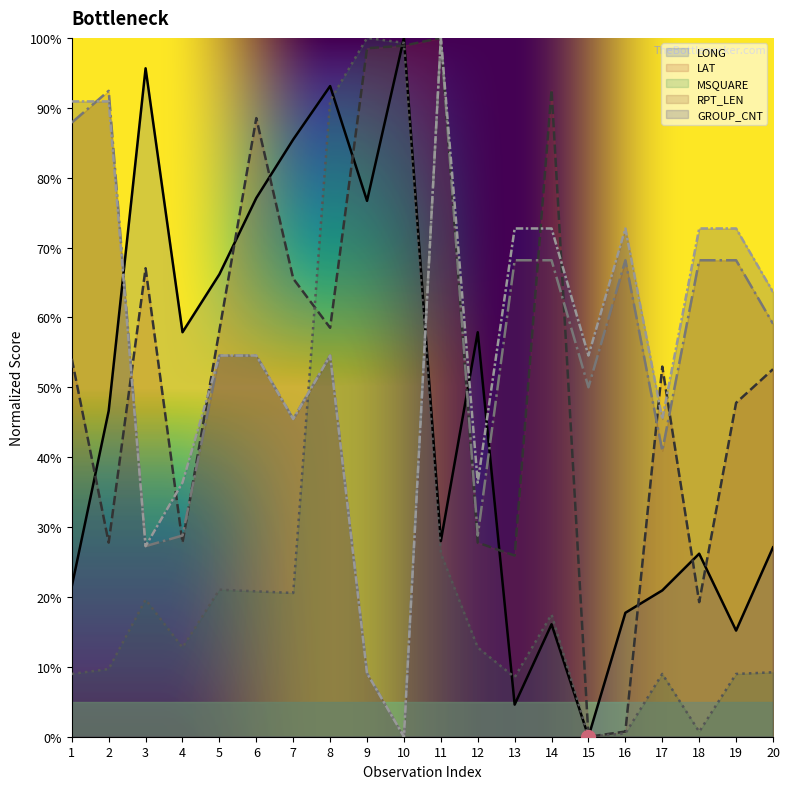

Reading right to left, extract all data points from this chart.

LONG: 20=27.1	19=15.2	18=26.2	17=20.9	16=17.7	15=0.0	14=16.1	13=4.6	12=57.9	11=28.0	10=100.0	9=76.7	8=93.1	7=85.5	6=77.1	5=66.2	4=57.9	3=95.6	2=46.6	1=21.5
LAT: 20=52.6	19=47.8	18=19.3	17=53.0	16=0.7	15=0.0	14=92.6	13=25.9	12=27.8	11=100.0	10=98.9	9=98.5	8=58.5	7=65.6	6=88.5	5=58.1	4=27.8	3=67.0	2=27.8	1=54.1
MSQUARE: 20=9.2	19=9.0	18=0.7	17=9.0	16=0.5	15=0.0	14=17.5	13=8.5	12=12.8	11=26.2	10=99.3	9=100.0	8=91.0	7=20.6	6=20.8	5=21.0	4=12.8	3=19.6	2=9.7	1=9.0
RPT_LEN: 20=59.1	19=68.2	18=68.2	17=40.9	16=68.2	15=50.0	14=68.2	13=68.2	12=28.8	11=100.0	10=0.0	9=9.1	8=54.5	7=45.5	6=54.5	5=54.5	4=28.8	3=27.3	2=92.4	1=87.9
GROUP_CNT: 20=63.6	19=72.7	18=72.7	17=45.5	16=72.7	15=54.5	14=72.7	13=72.7	12=36.4	11=100.0	10=0.0	9=9.1	8=54.5	7=45.5	6=54.5	5=54.5	4=36.4	3=27.3	2=90.9	1=90.9